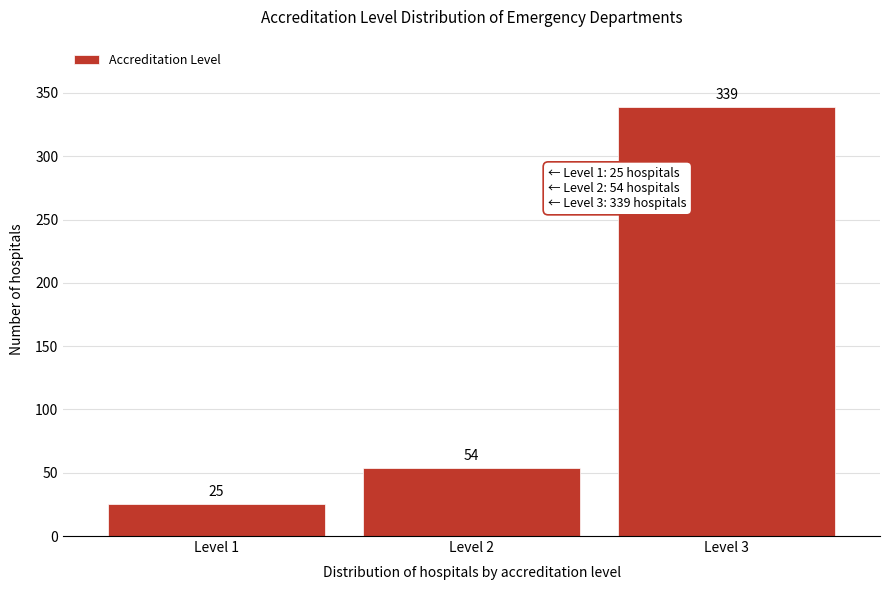

Reading left to right, transcribe all the data shown in this chart.

25	54	339